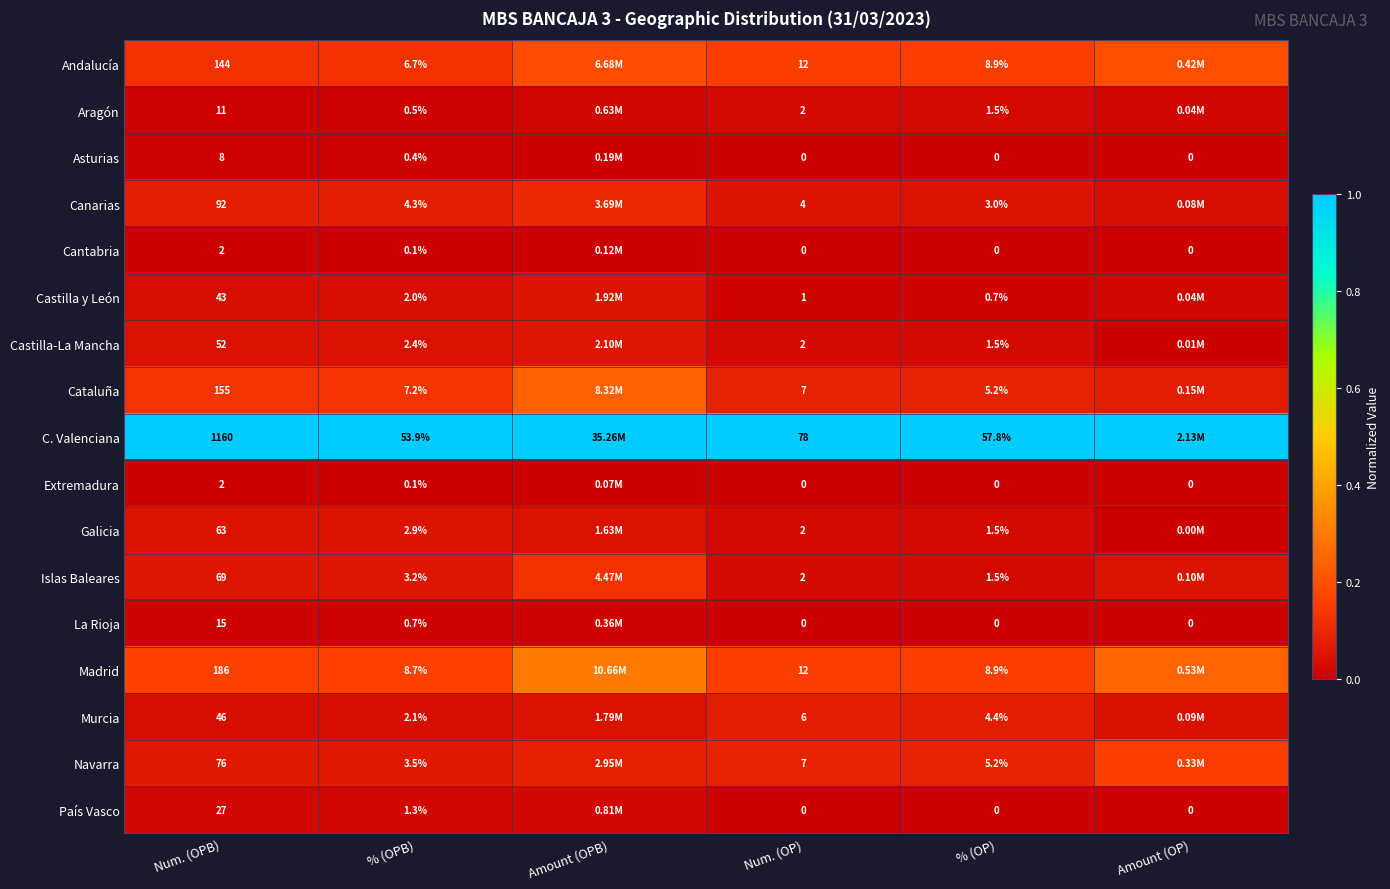

Is the value of Extremadura at Num. (OP) greater than the value of Aragón at % (OP)?

No